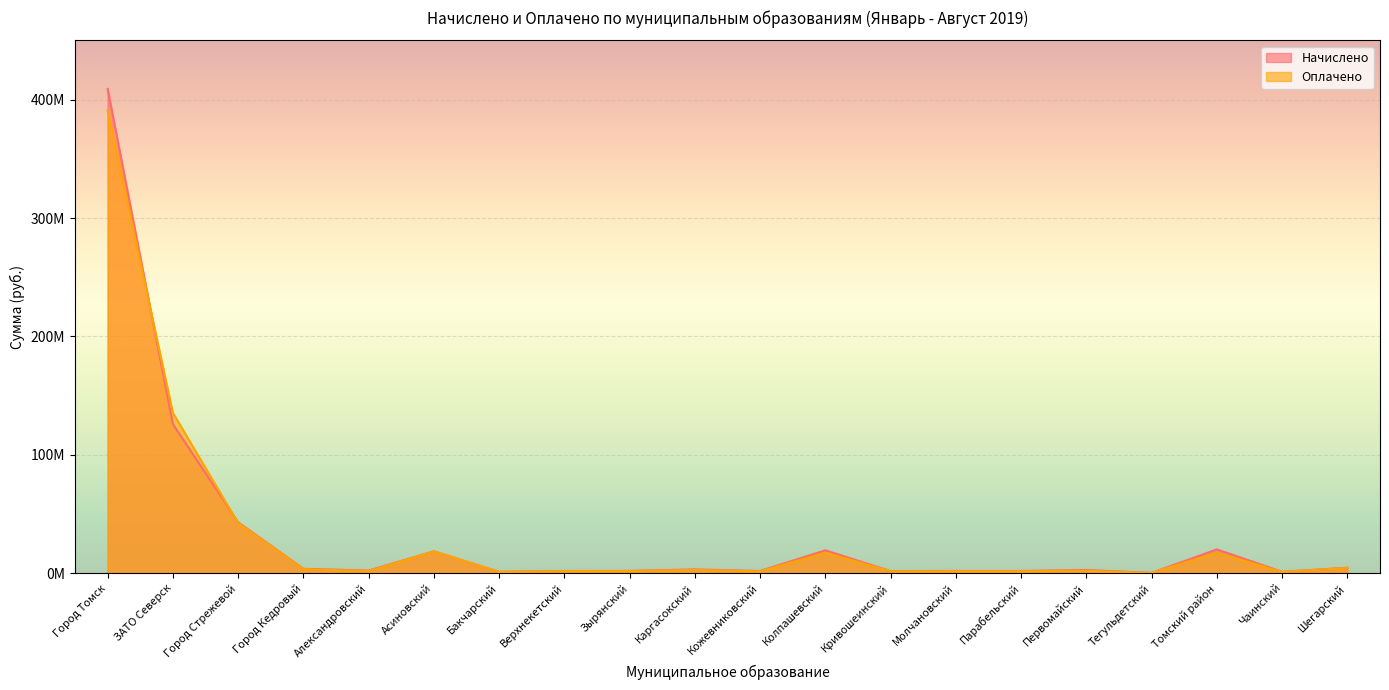

What is the label of the 10th point from the left?

Каргасокский